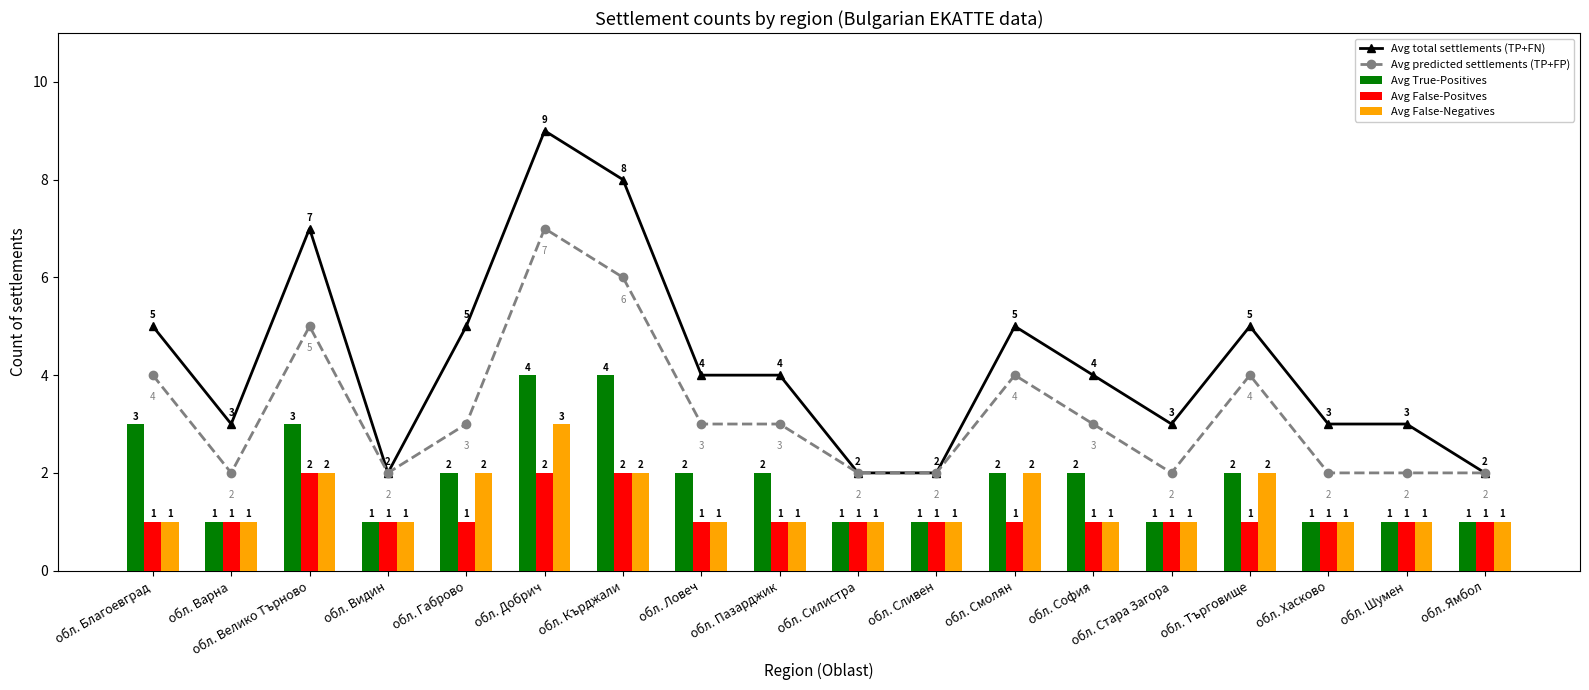

Rank the series at обл. Ямбол from lowest to highest value.

Avg True-Positives, Avg False-Positves, Avg False-Negatives, Avg total settlements (TP+FN), Avg predicted settlements (TP+FP)